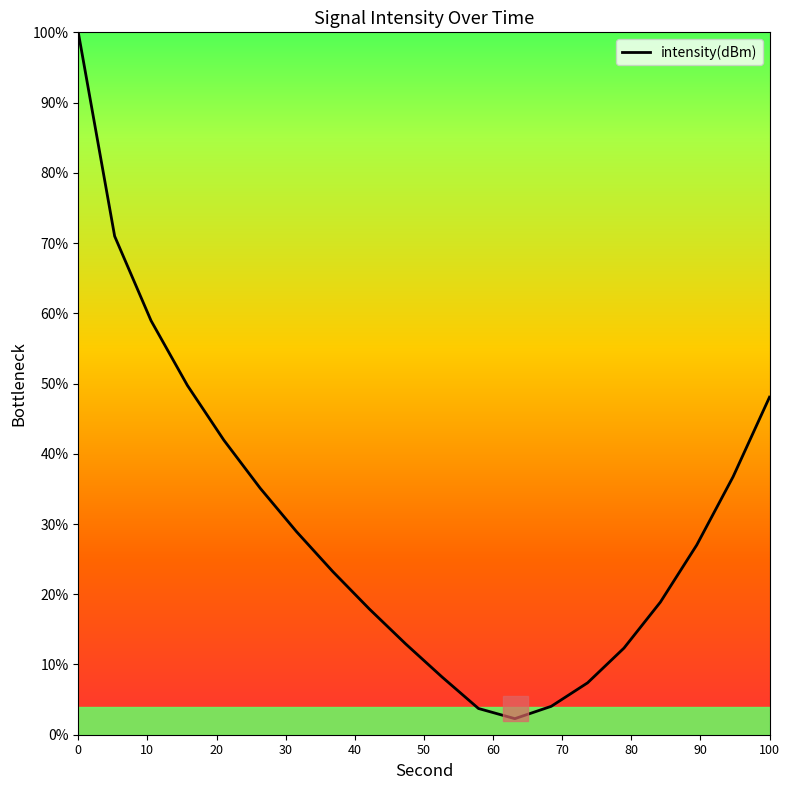

What is the maximum value shown in the chart?

100.0